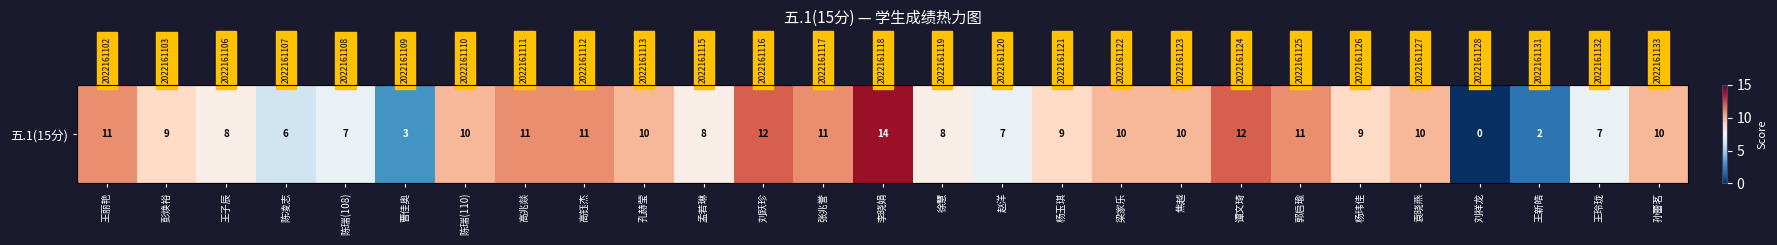

Read the value at 徐慧, to the nearest 5.

10